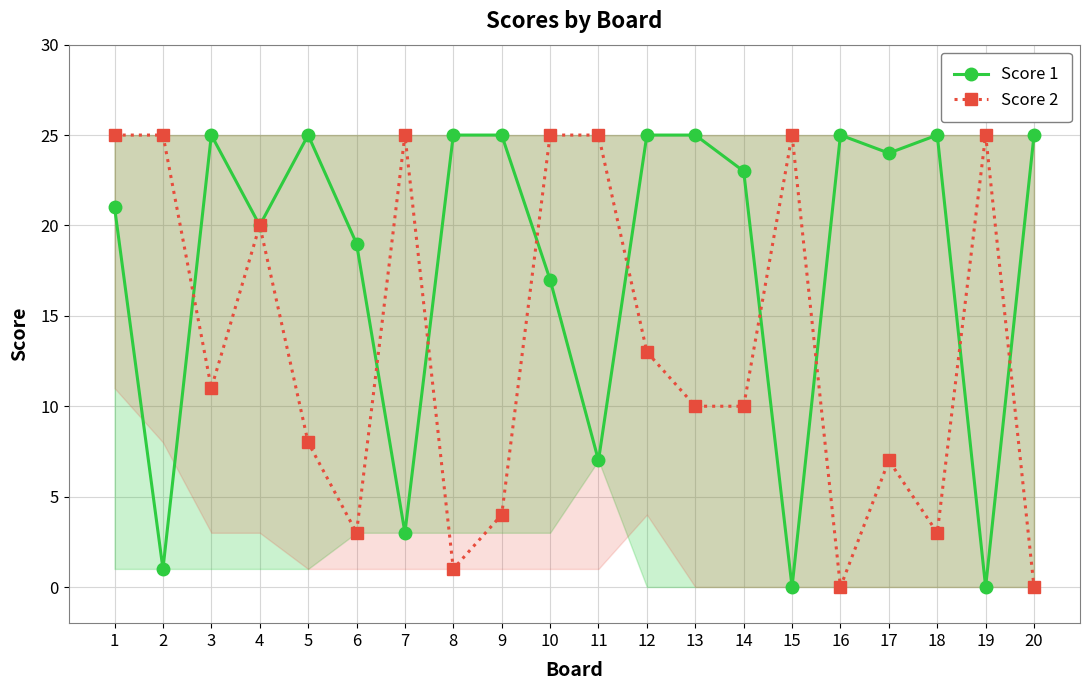

What is the sum of all Score 1 values?

360